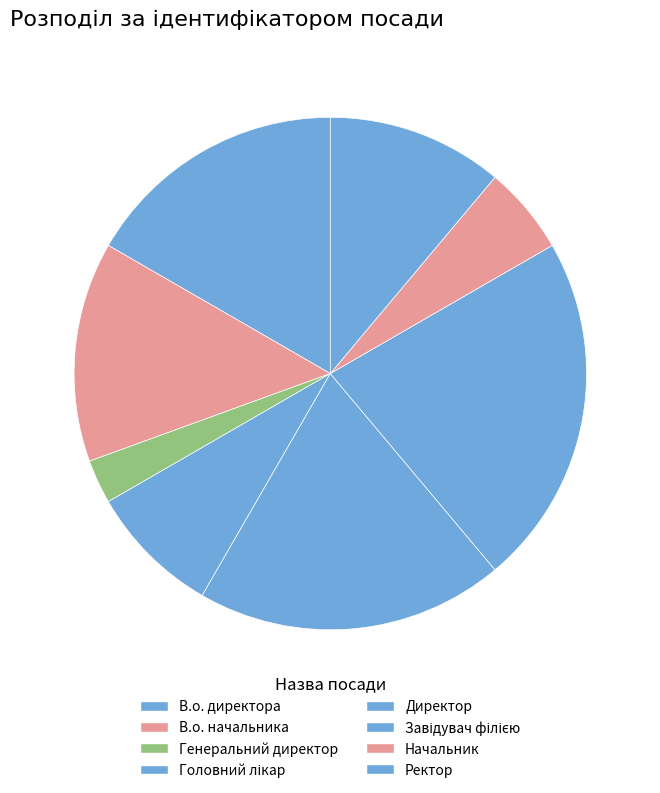

What is the smallest slice in the pie chart?

Генеральний директор